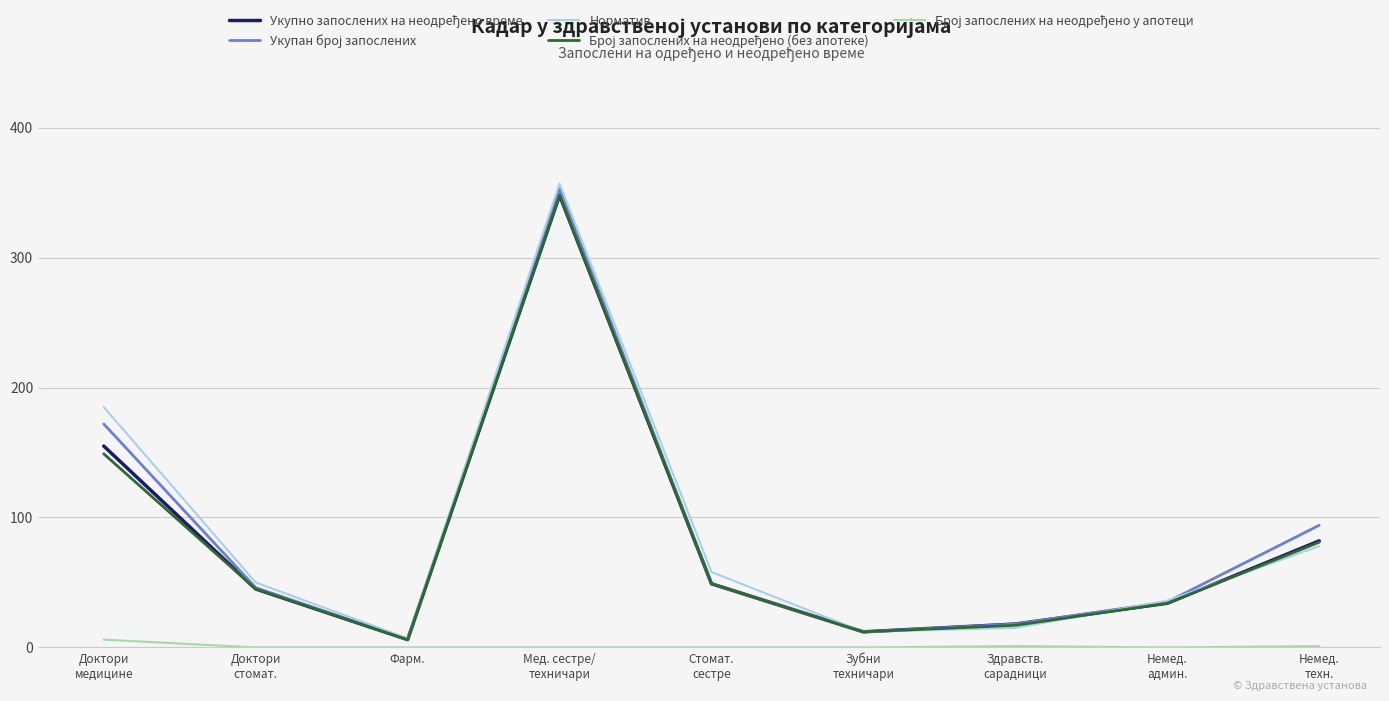

How many lines are shown in the chart?

5